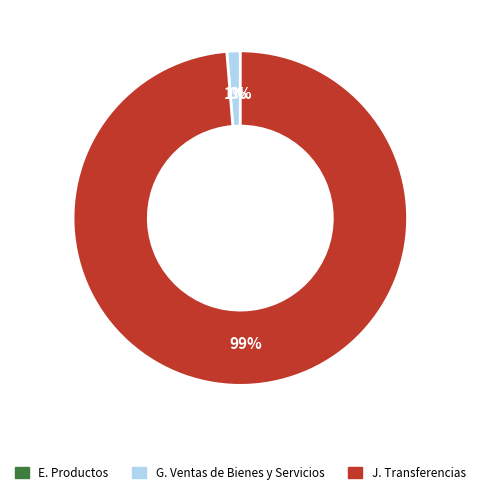

Is there a majority slice in this chart?

Yes